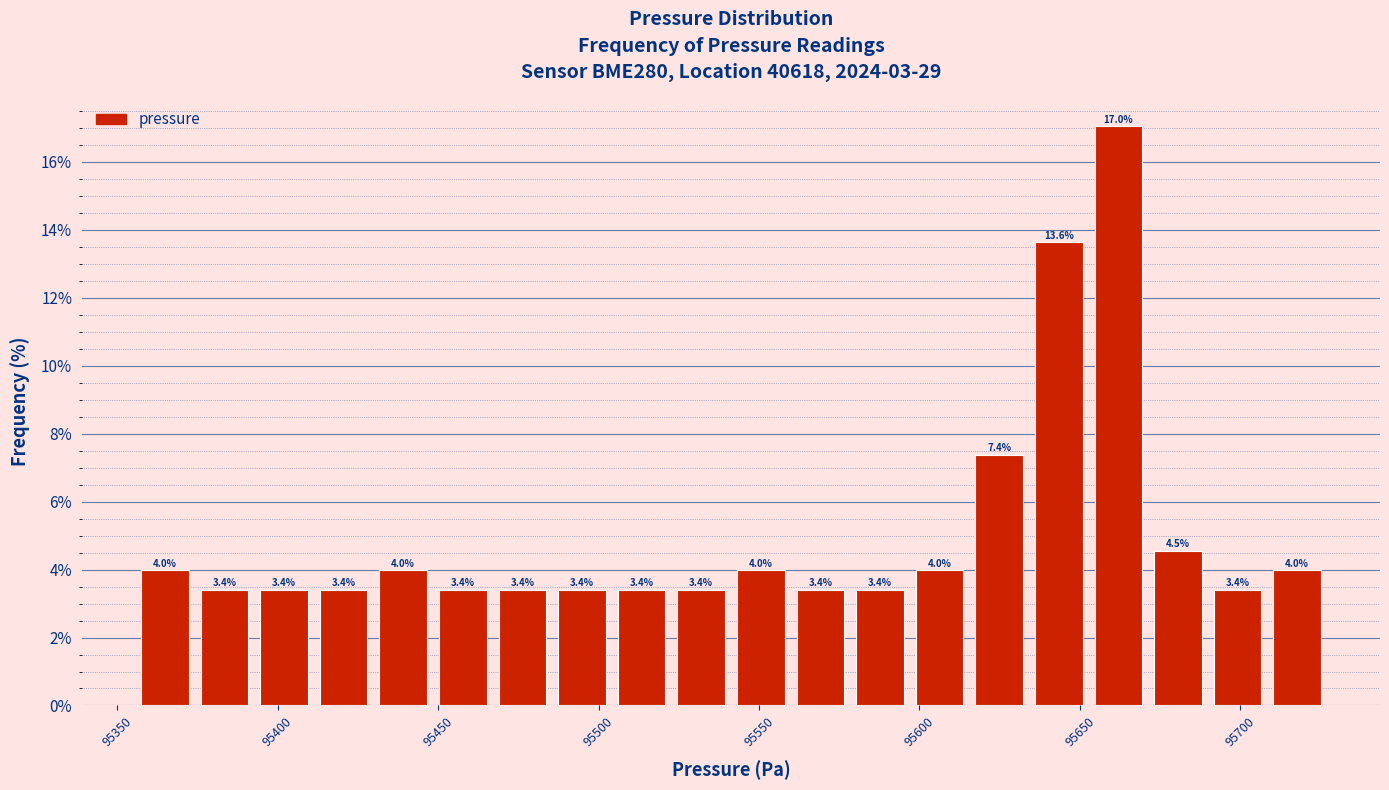

Around what value on the x-axis is the tallest bar? Give the approximate position of its centre, as read against the axis.

95660